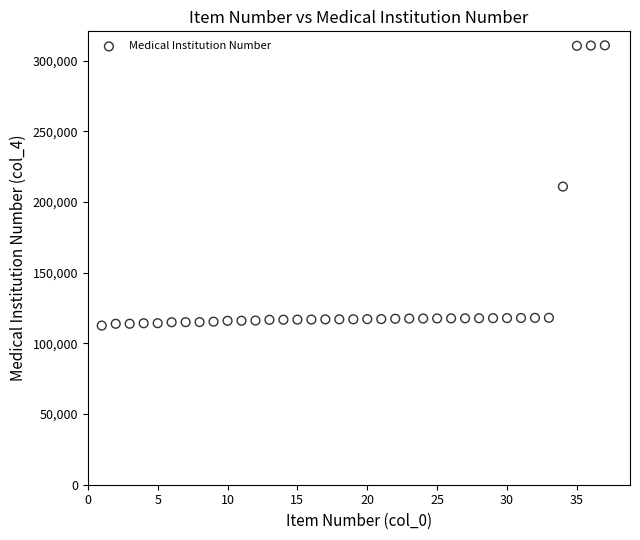

What is the range of X values (max minus min)?

36